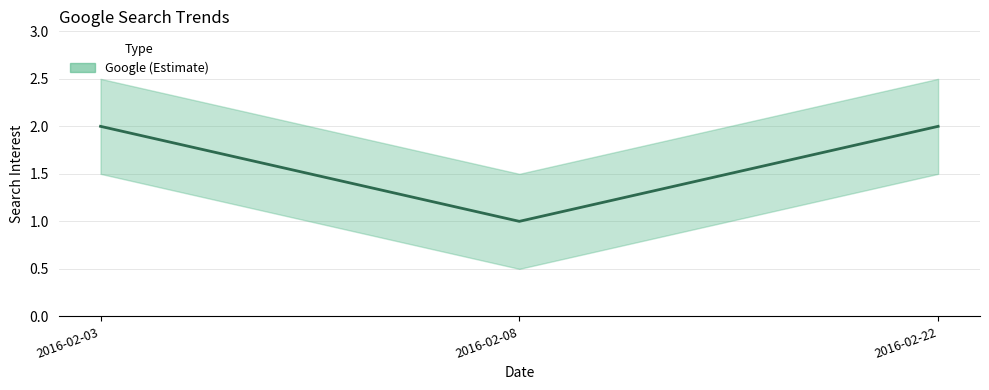

True or false: the data shows 1 at 2016-02-08.

False